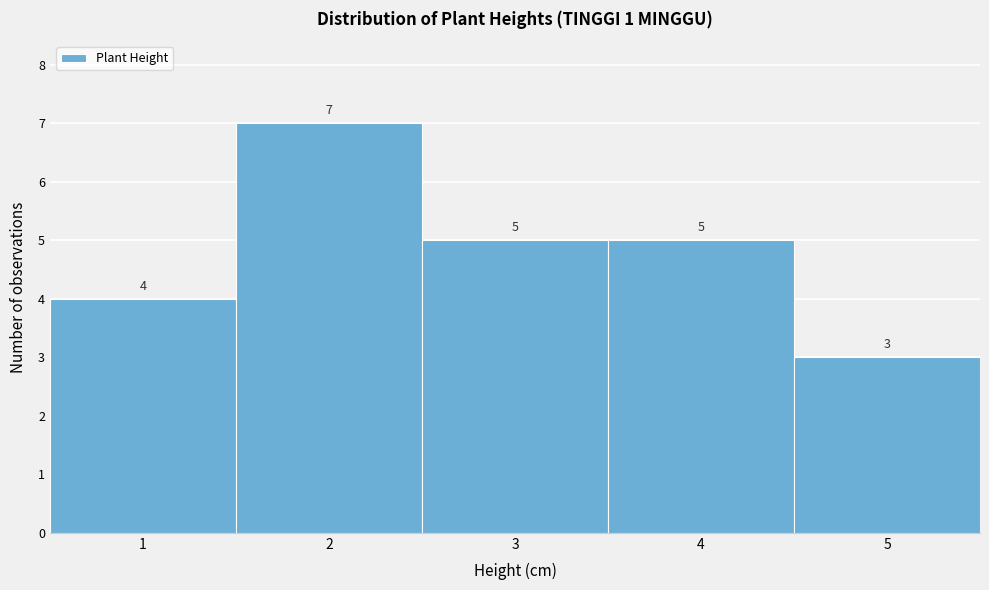

Reading left to right, list every bar in this chart as the range it spans on the x-axis followed by its height.

0.5 to 1.5: 4
1.5 to 2.5: 7
2.5 to 3.5: 5
3.5 to 4.5: 5
4.5 to 5.5: 3